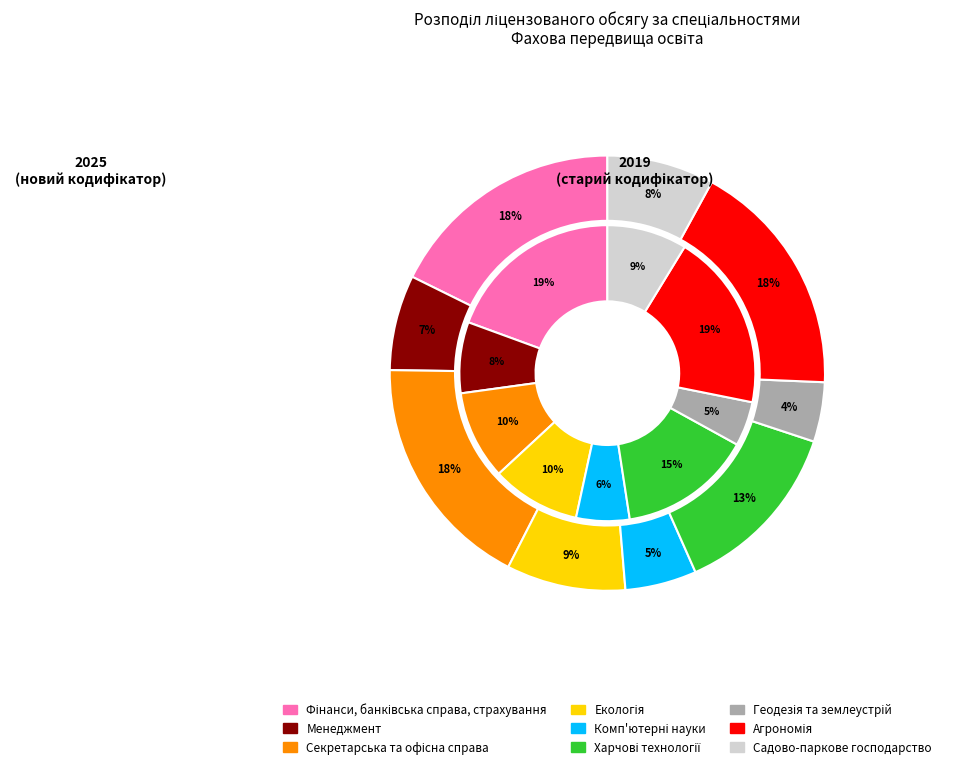

To the nearest percent, what is the difference between the largest and smallest slice percentages?

15%